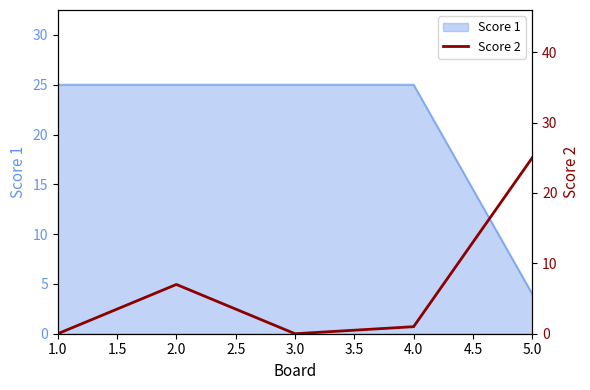

Does the chart have visible grid lines?

No